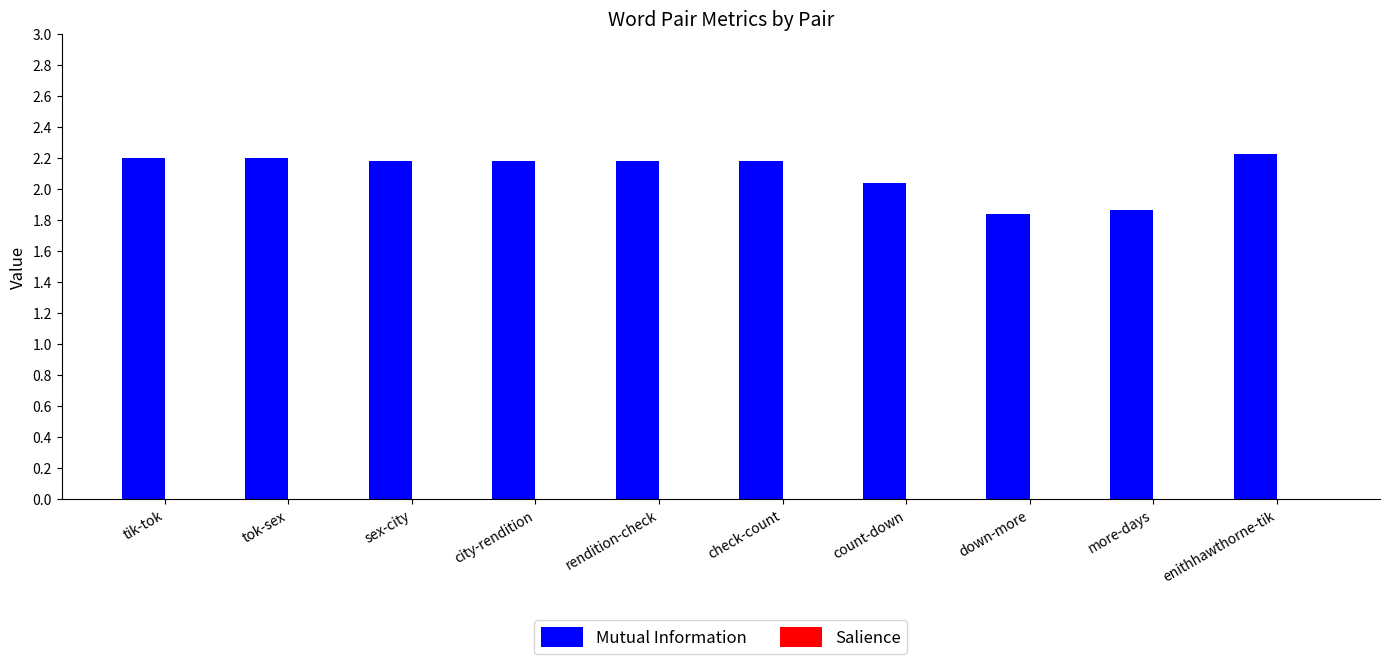

Which series has the largest total across all categories?

Mutual Information